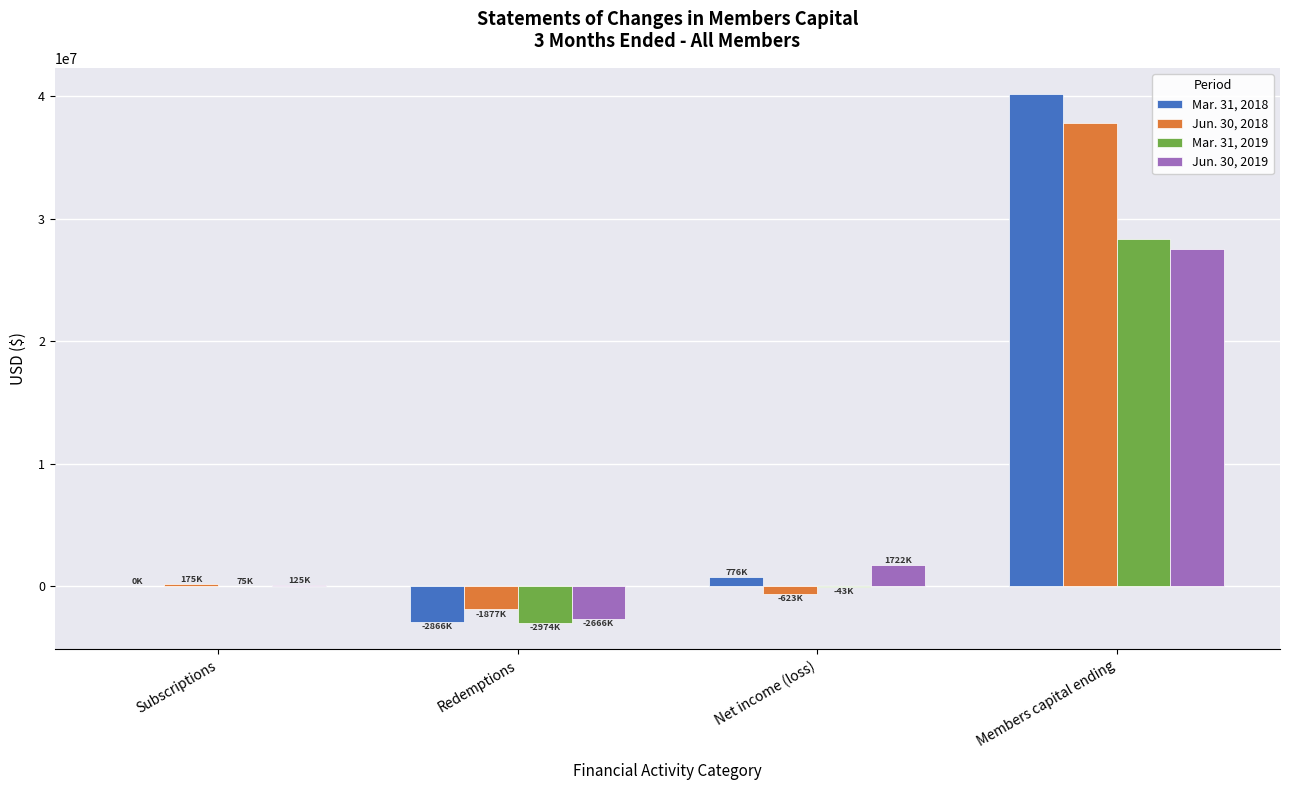

What is the maximum value shown in the chart?

40143757